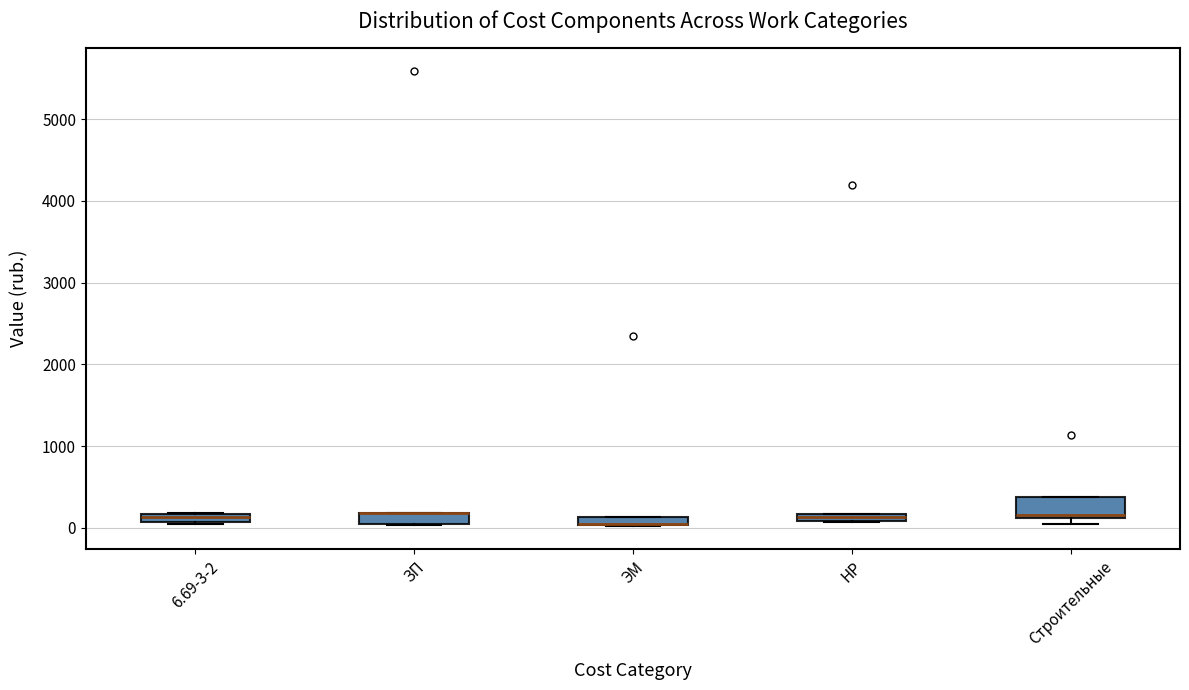

Where is the lower edge of the box for ЭМ on the y-axis? The values are not printed on the chart, so give them approximately, as read against the axis.

0